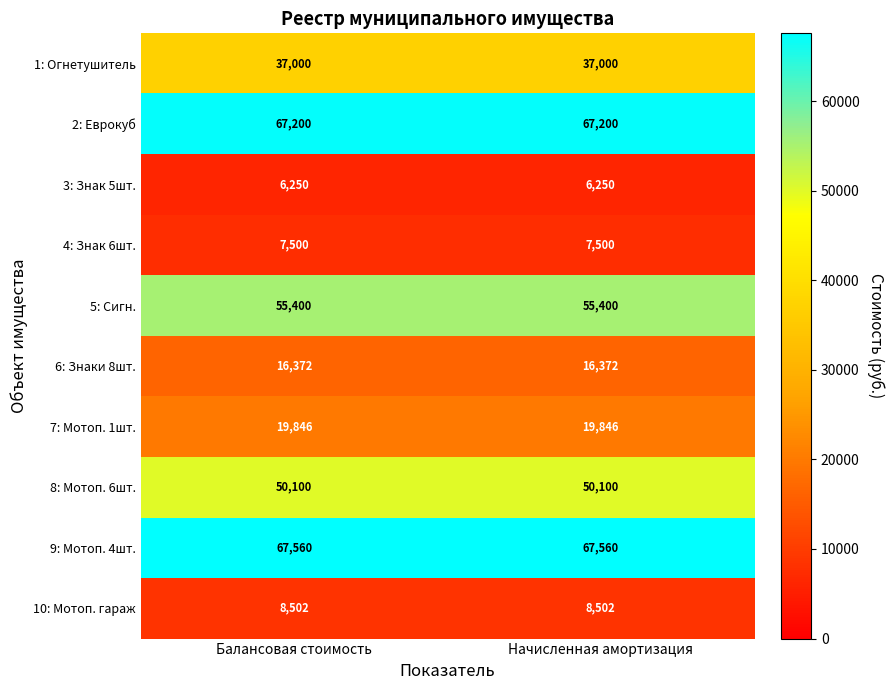

What is the sum of the 6: Знаки 8шт. values at Начисленная амортизация and Балансовая стоимость?

32744